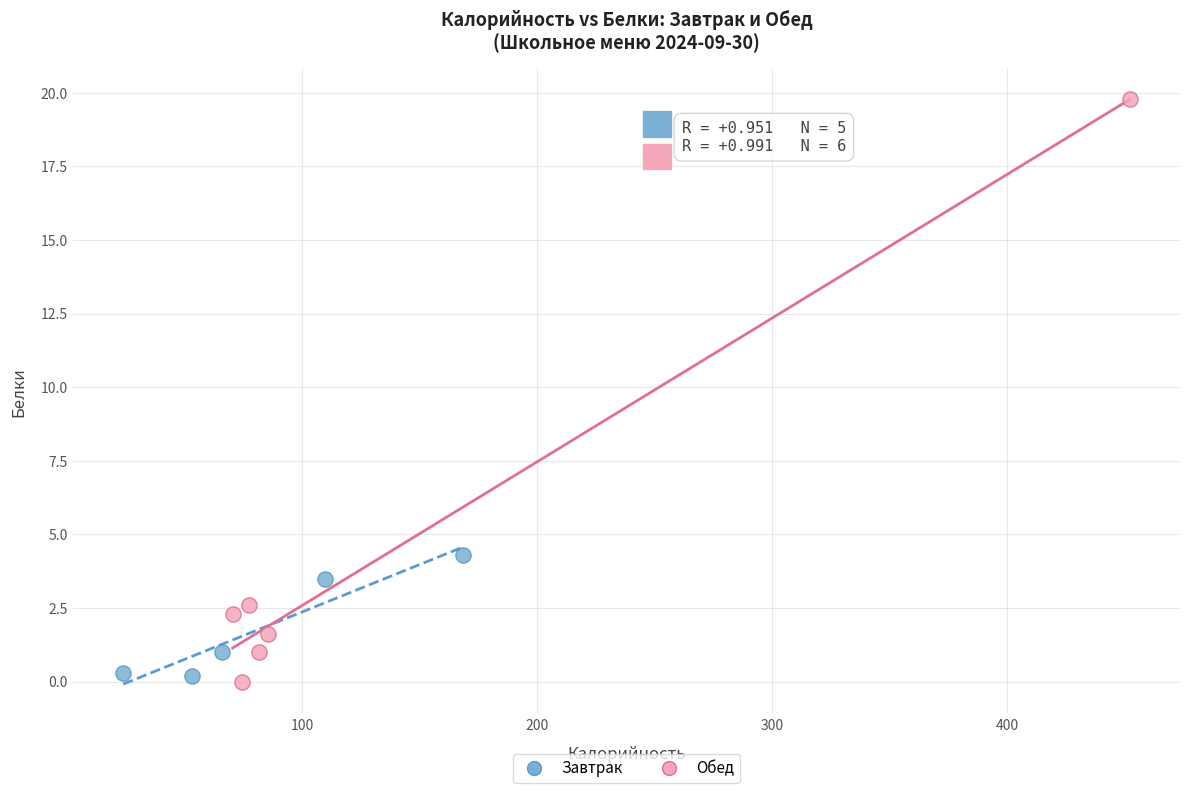

Which series has the largest Y range (max minus min)?

Обед